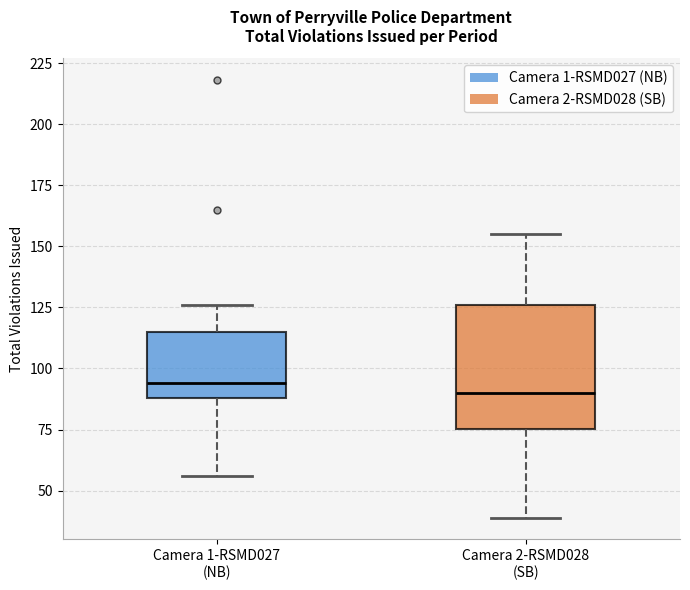

Comparing the boxes themselves (not the whiskers), which one is the tallest?

Camera 2-RSMD028 (SB)